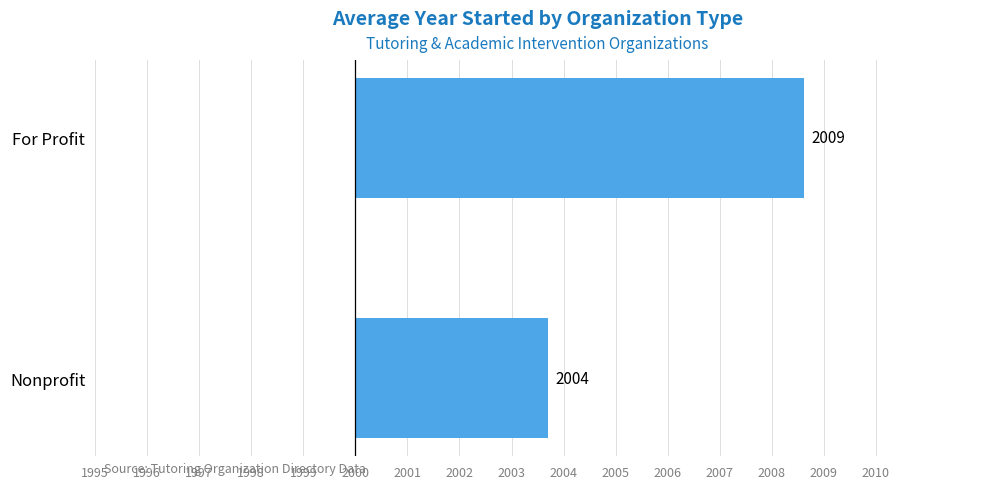

True or false: the data shows 1.2 at Nonprofit.

False